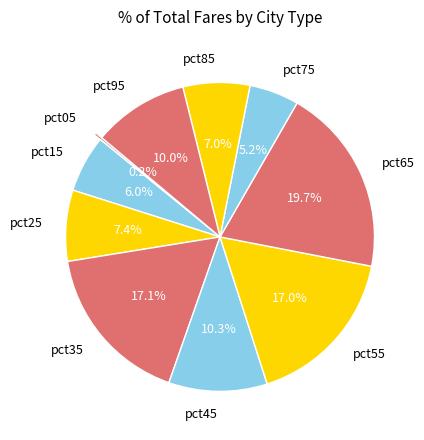

Combined, do pct25 and pct15 account for over 50%?

No